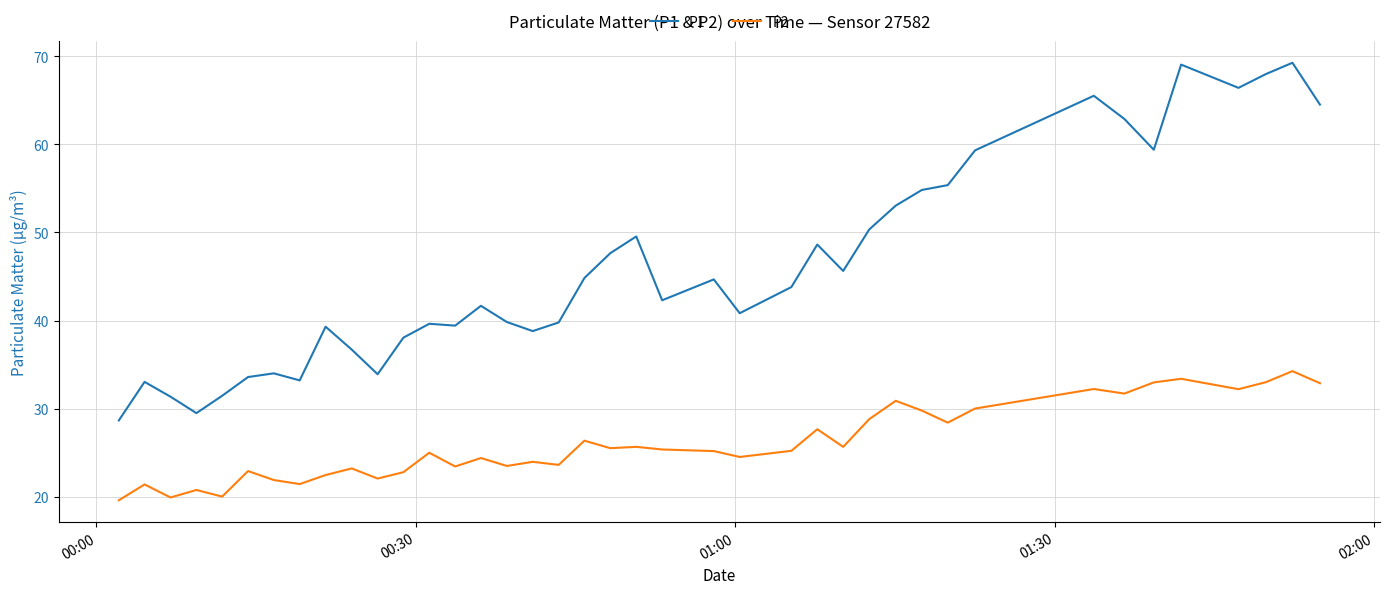

What is the highest value of the P1 series?

69.3